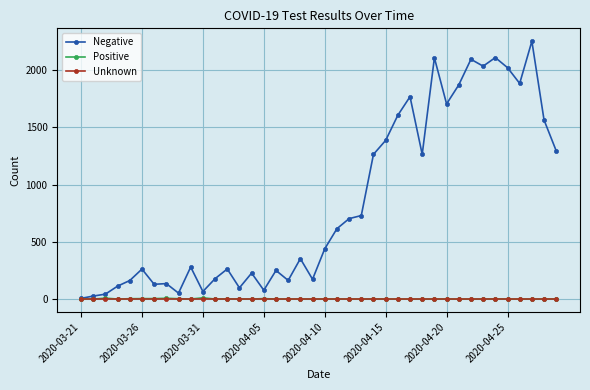

What is the maximum value for Negative?

2254